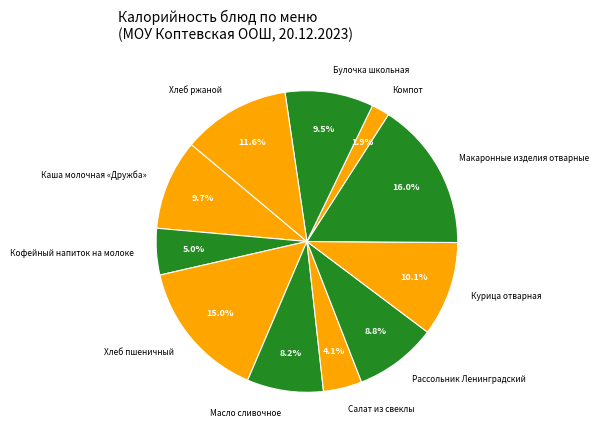

What percentage is the Каша молочная «Дружба» slice, to the nearest percent?

10%